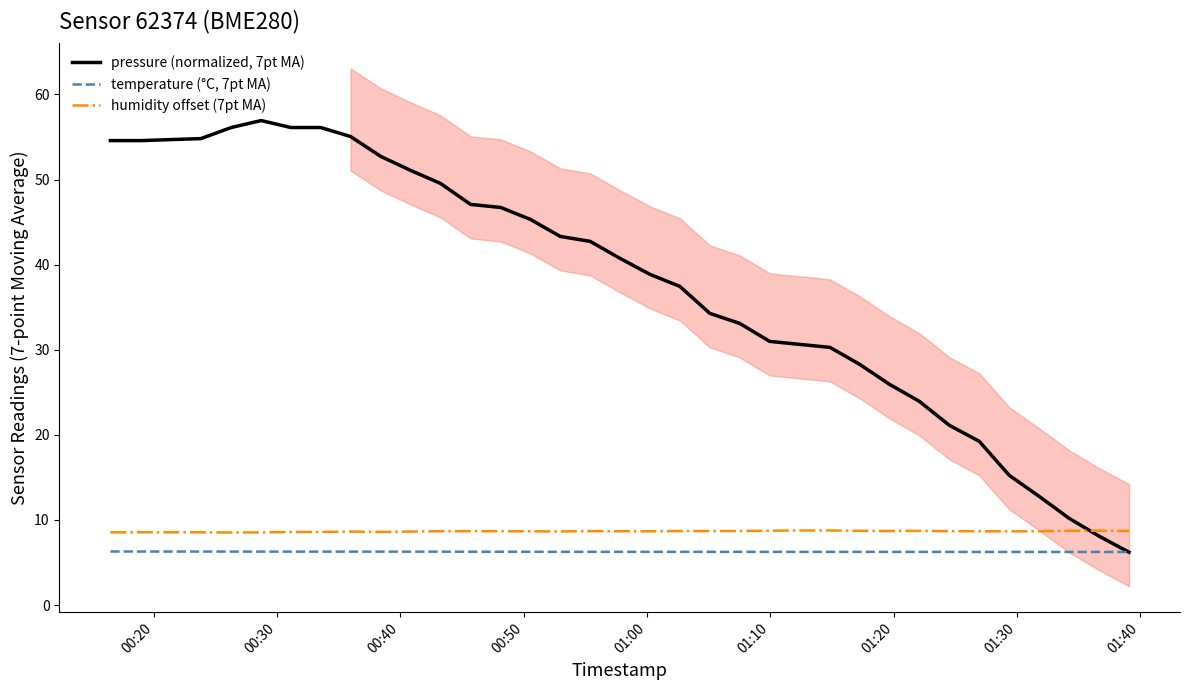

Is the value of temperature (°C, 7pt MA) at 17 greater than the value of pressure (normalized, 7pt MA) at 35?

No